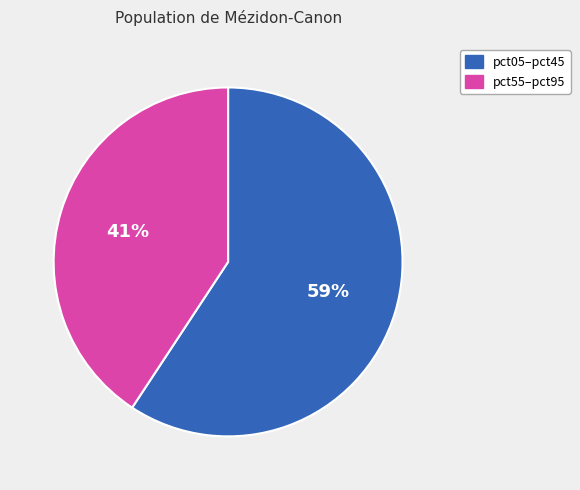

To the nearest percent, what is the average slice percentage?

50%